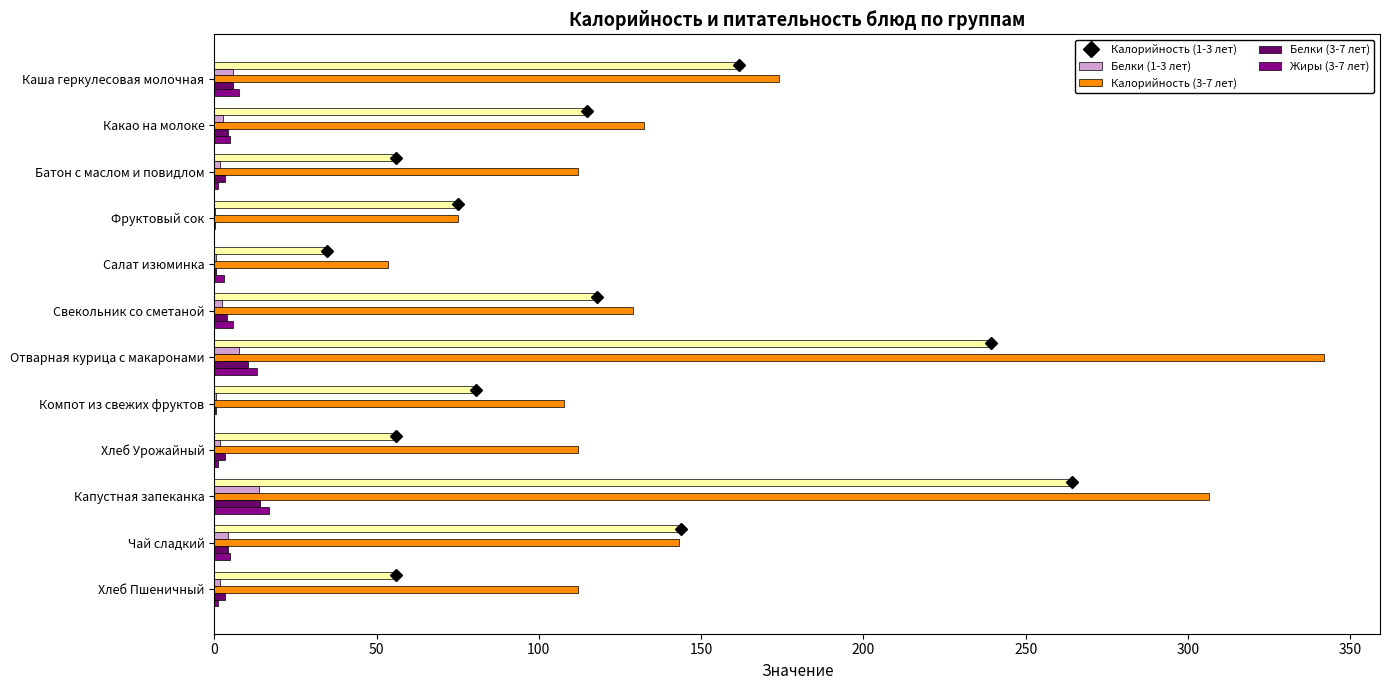

Count the number of data series in this chart.

5